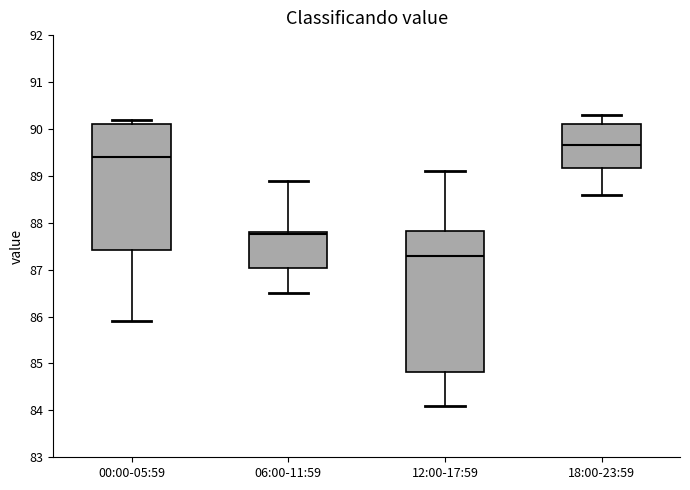

Reading left to right, transcribe this box plot: for each box, give where its median line is, the range the box spans, and where its two whiskers end, as read against the y-axis. The values are not printed on the chart, so give them approximately, as read against the axis.

00:00-05:59: median 89.4, box 87.4 to 90.1, whiskers 85.9 to 90.2
06:00-11:59: median 87.8 (just below the box's upper edge), box 87.0 to 87.8, whiskers 86.5 to 88.9
12:00-17:59: median 87.3, box 84.8 to 87.8, whiskers 84.1 to 89.1
18:00-23:59: median 89.7, box 89.2 to 90.1, whiskers 88.6 to 90.3